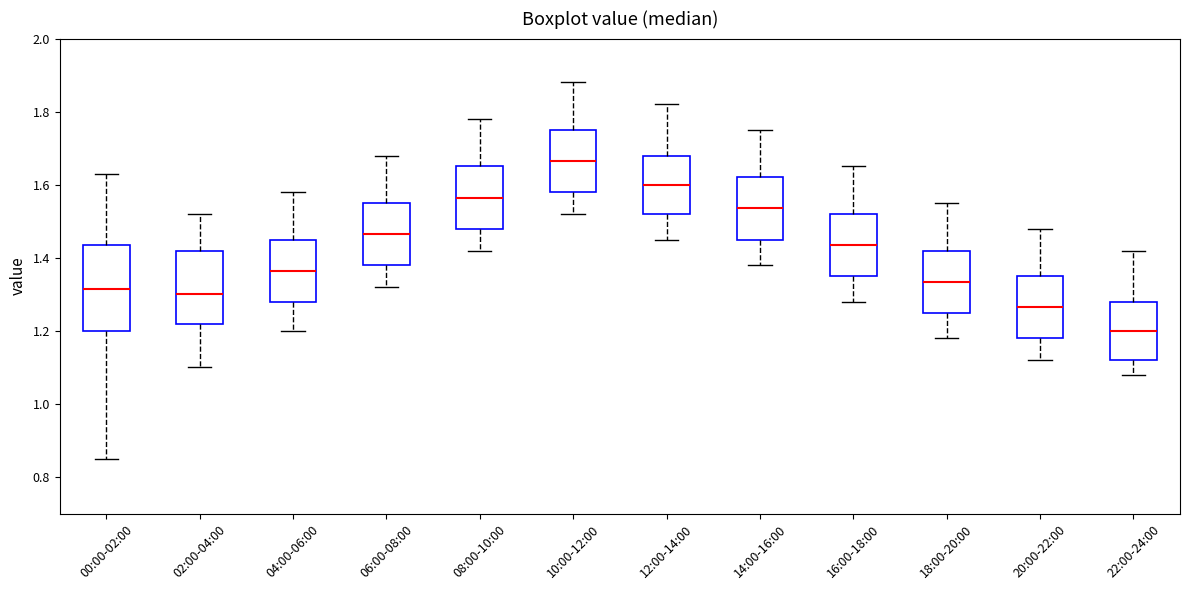

Comparing the boxes themselves (not the whiskers), which one is the tallest?

00:00-02:00